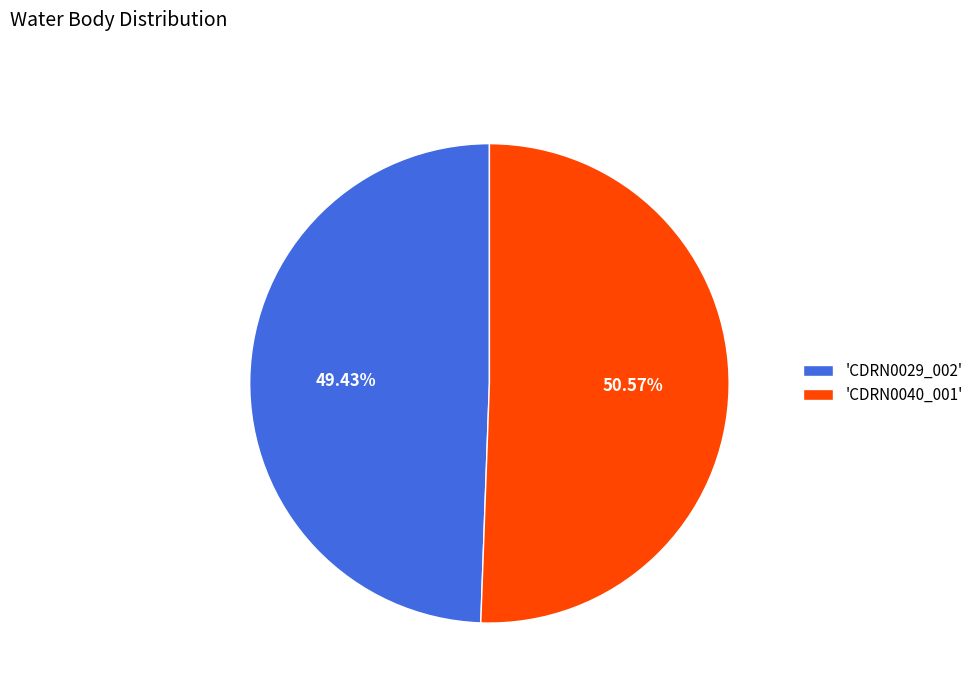

Is the sum of 'CDRN0040_001' and 'CDRN0029_002' greater than half?

Yes